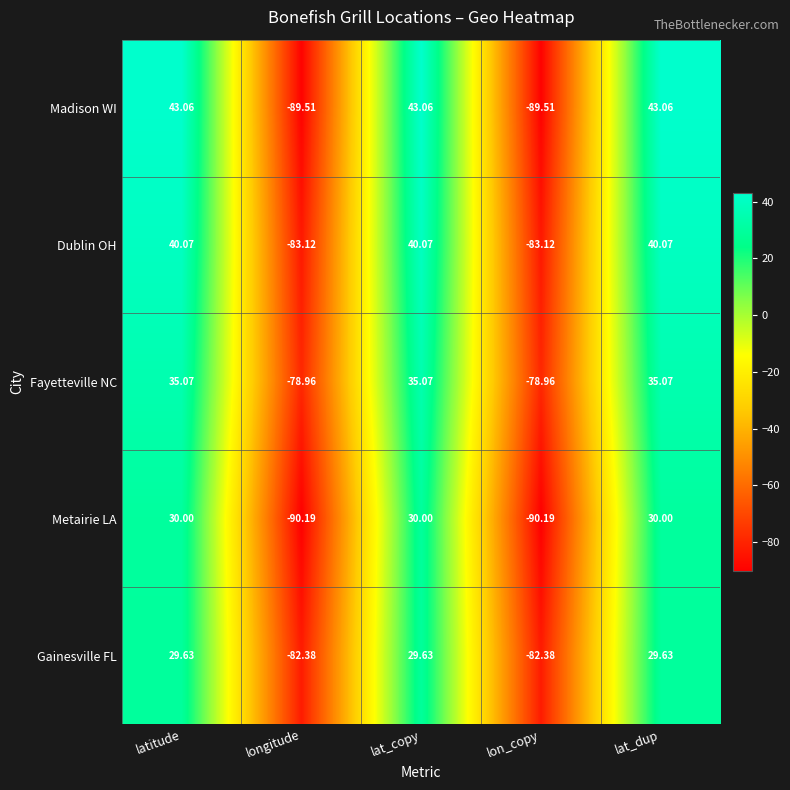

Where does the Dublin OH series first go above 40?

latitude